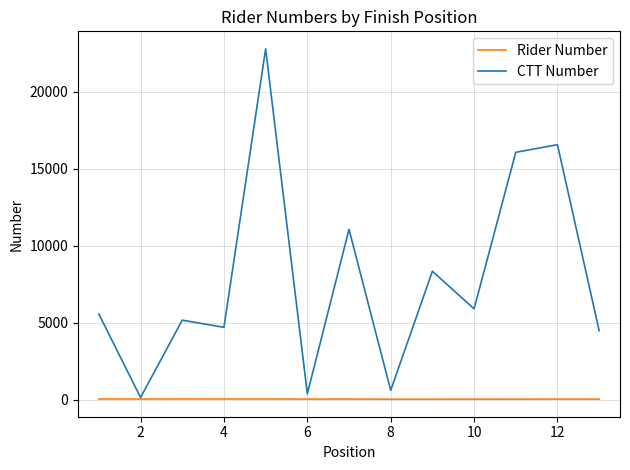

What is the maximum value for CTT Number?

22777